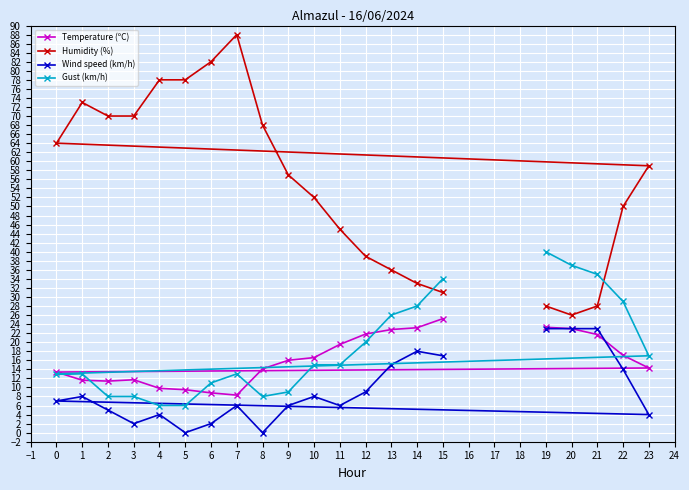

What is the value of the Wind speed (km/h) point at the 20th from the left?

14.0